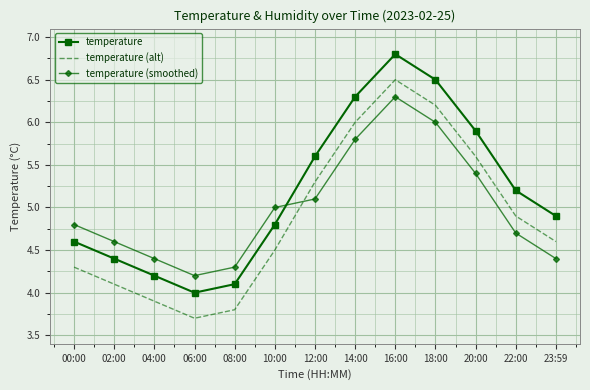

At 18:00, list the series in order from largest to smallest.

temperature, temperature (alt), temperature (smoothed)